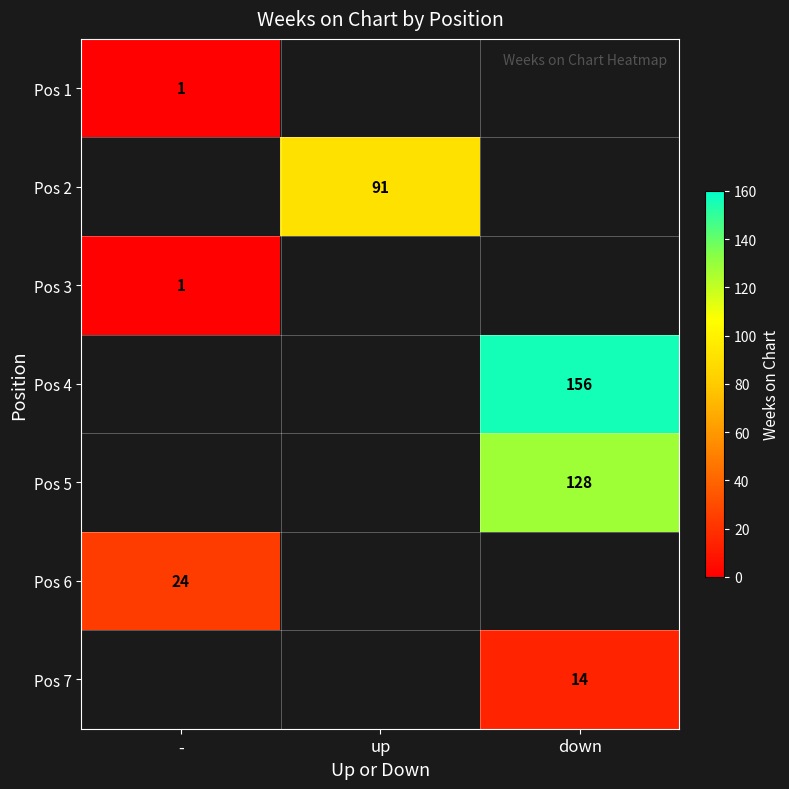

How many data points does each series have?

3